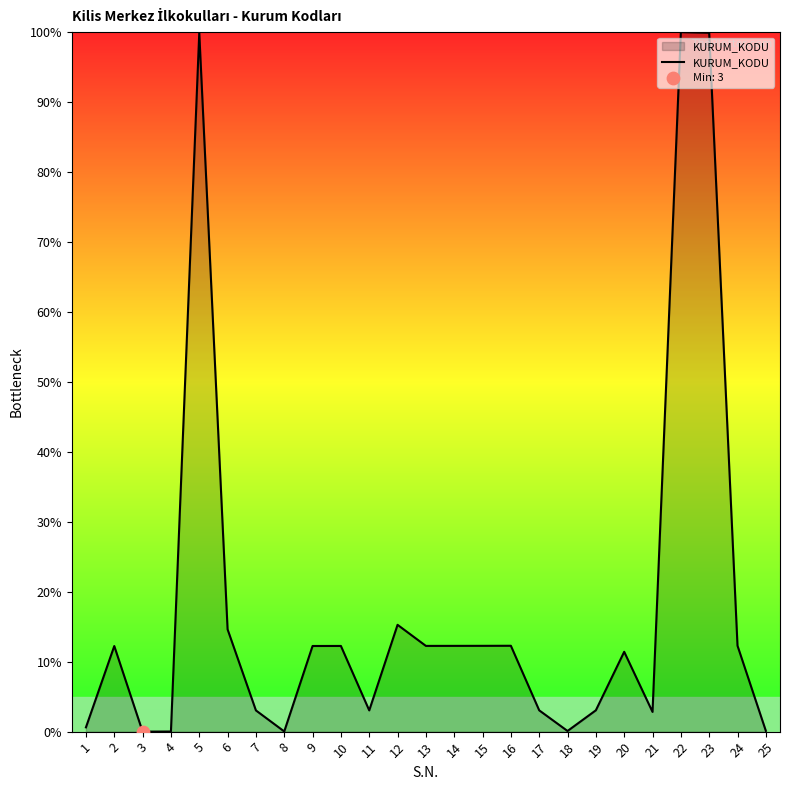

Between 7 and 10, which is larger?

10